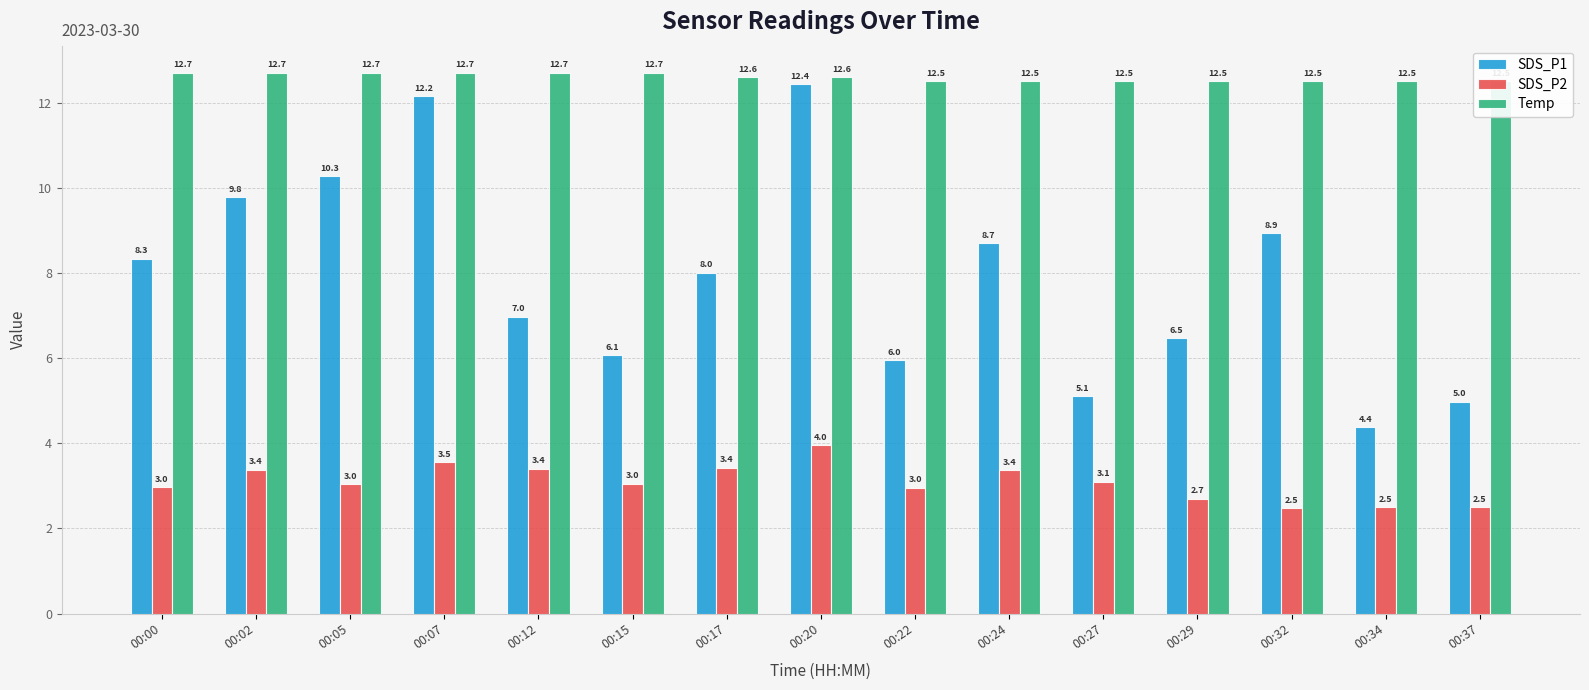

How many bars are there in each group?

3